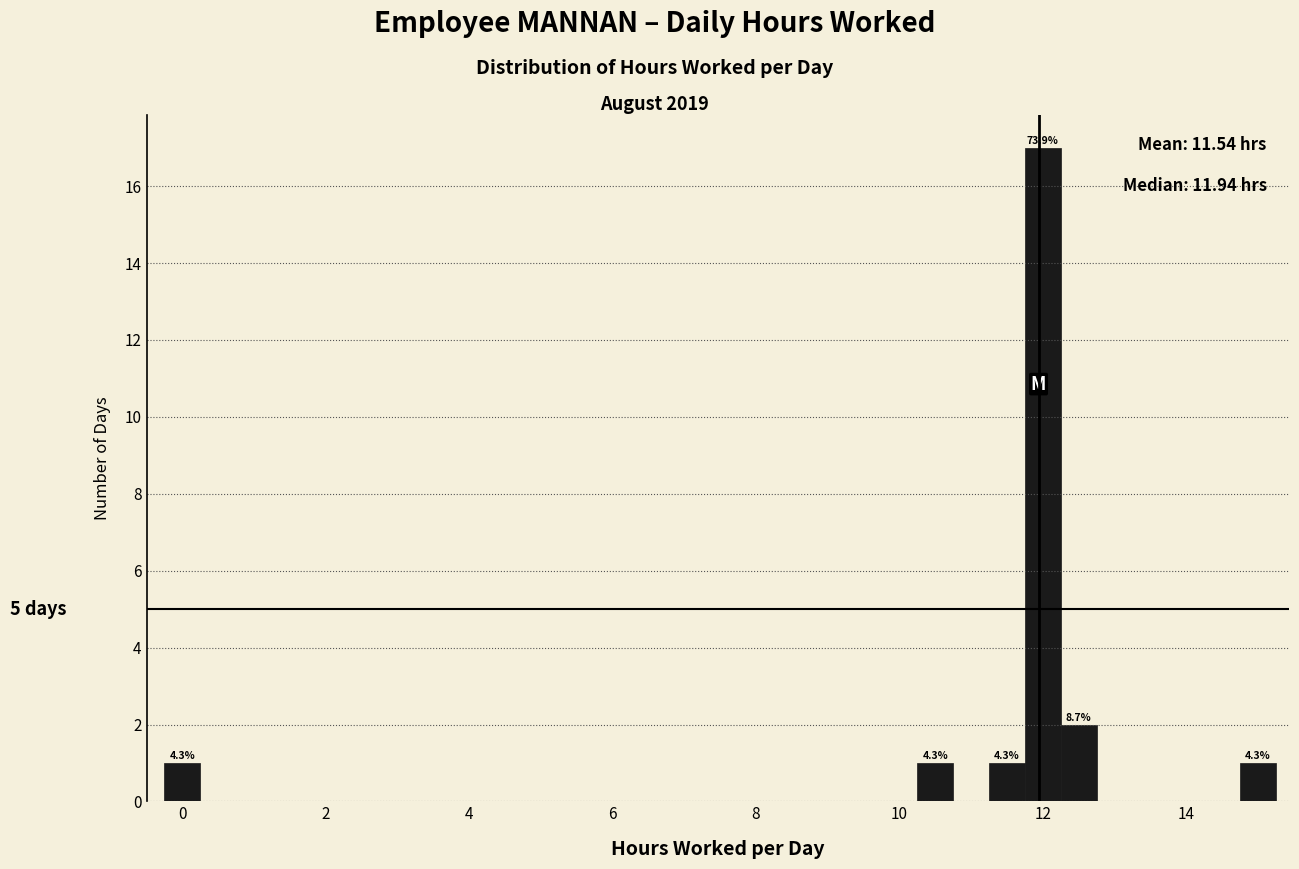

Around what value on the x-axis is the tallest bar? Give the approximate position of its centre, as read against the axis.

12.0